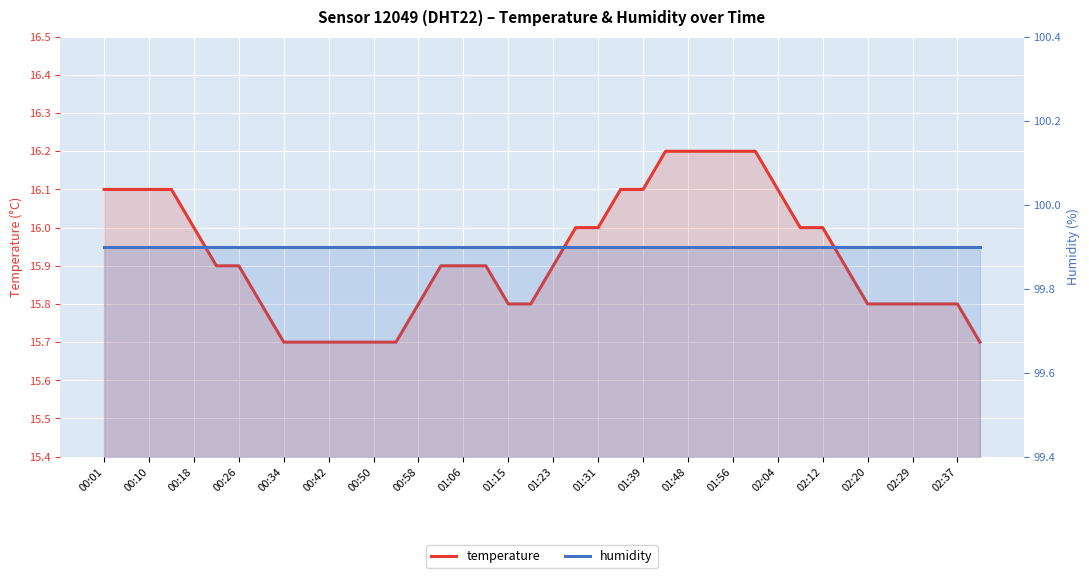

True or false: humidity has a value of 99.9 at 02:04.

True